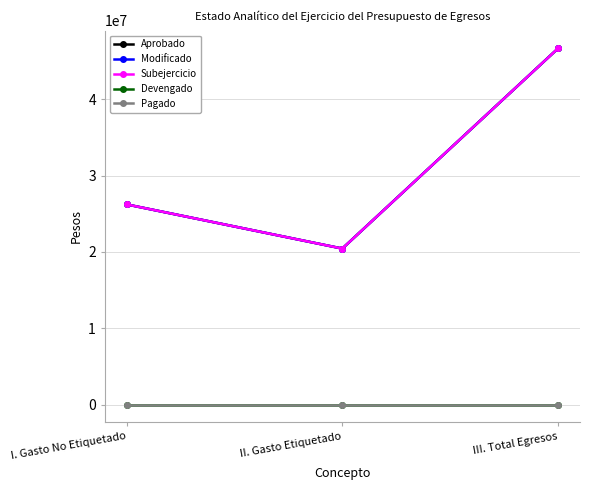

Reading left to right, transcribe all the data shown in this chart.

Aprobado: 26240401.0	20447536.0	46687937.0
Modificado: 26240401.0	20447536.0	46687937.0
Subejercicio: 26240401.0	20447536.0	46687937.0
Devengado: 0.0	0.0	0.0
Pagado: 0.0	0.0	0.0